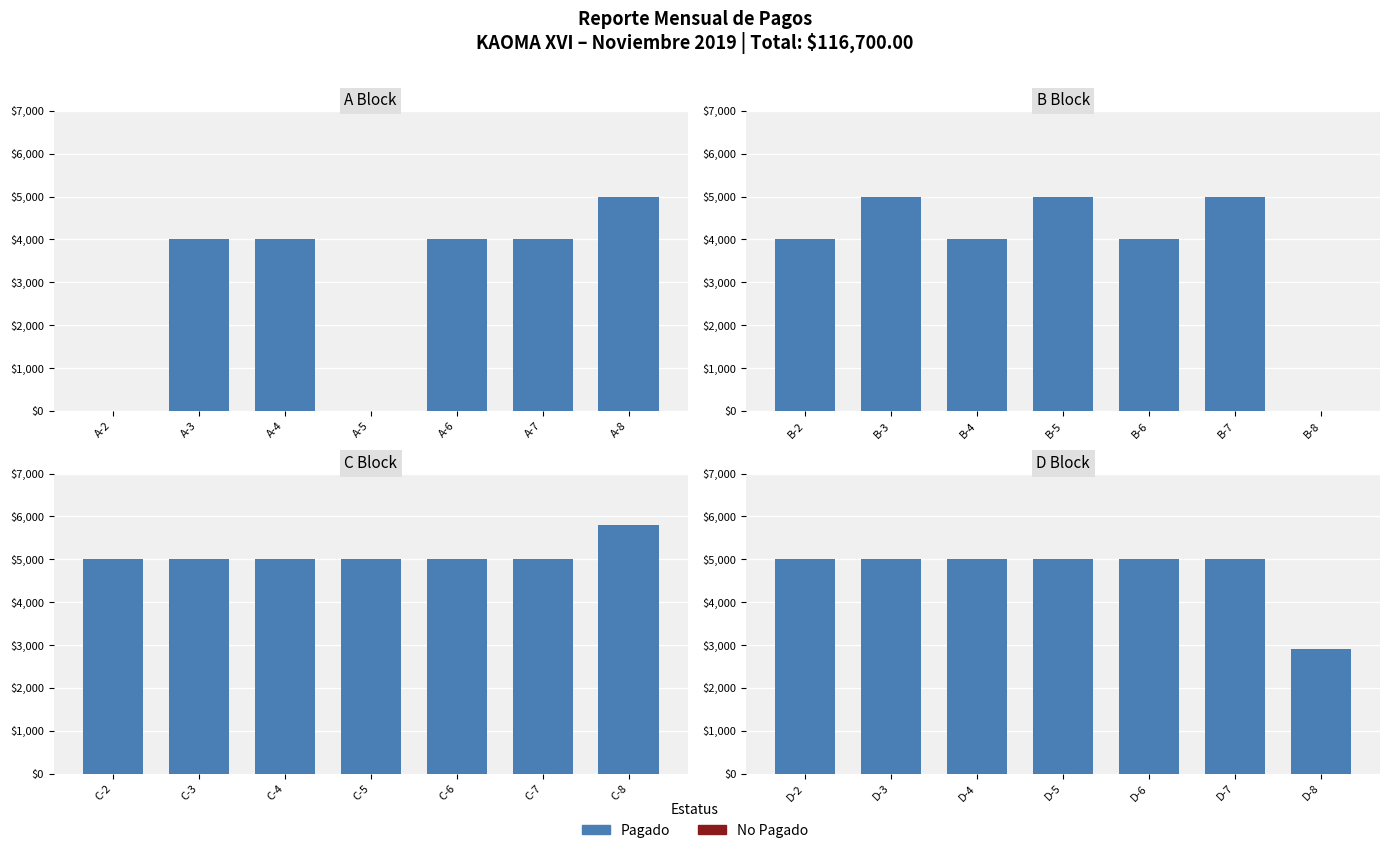

What is the average value?

4700